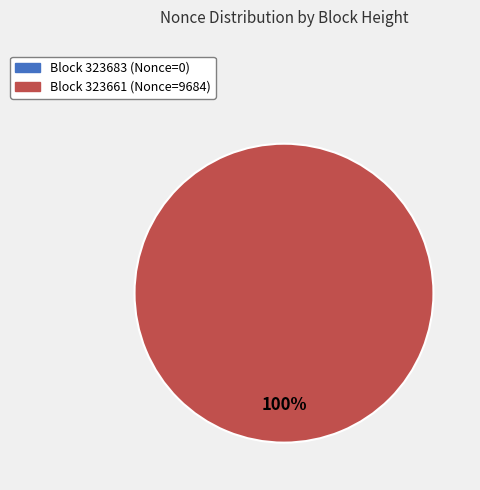

True or false: 323683 accounts for 9% of the total.

False